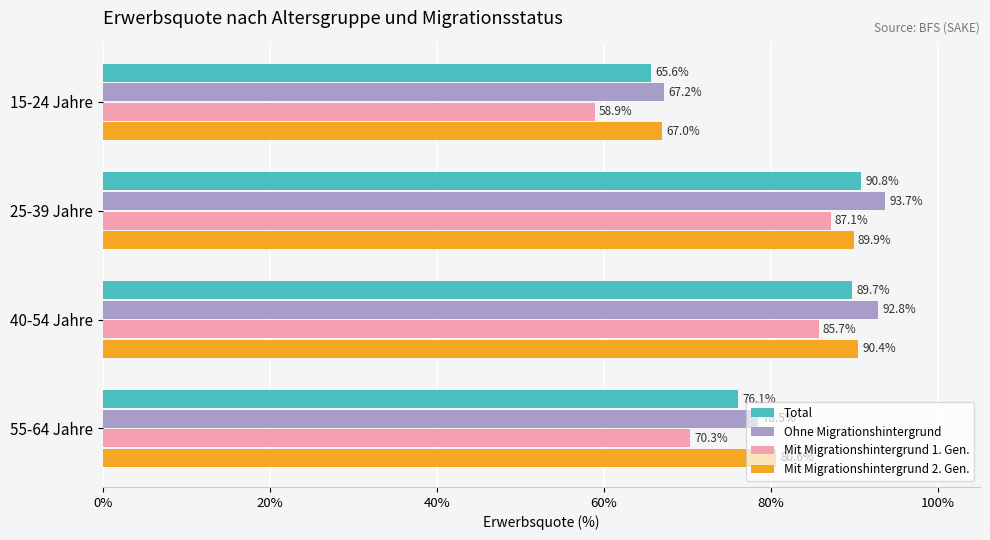

Is the value of Total at 40-54 Jahre greater than the value of Mit Migrationshintergrund 1. Gen. at 55-64 Jahre?

Yes